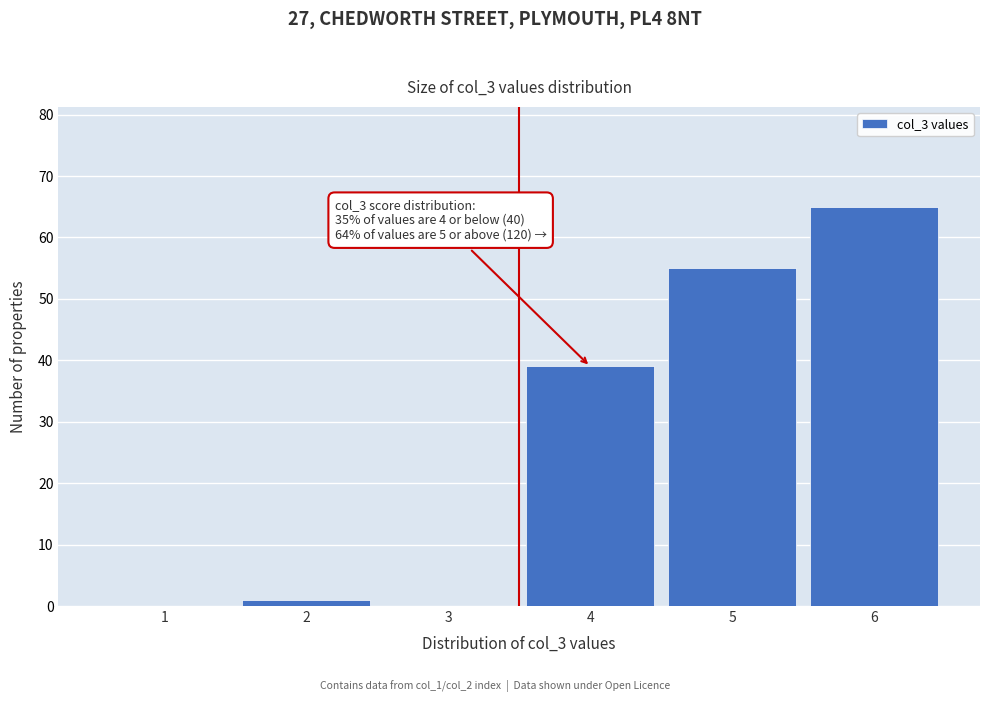

Reading left to right, transcribe all the data shown in this chart.

1=0	2=1	3=0	4=39	5=55	6=65